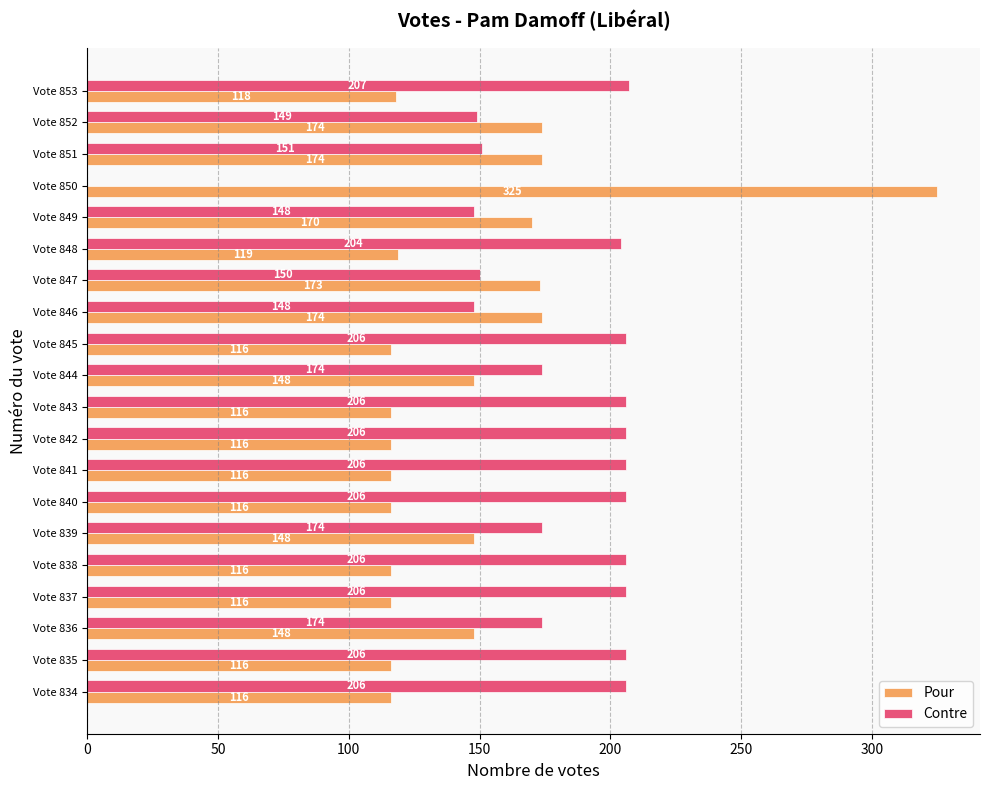

The Contre series shows 217 at Vote 846. True or false?

False